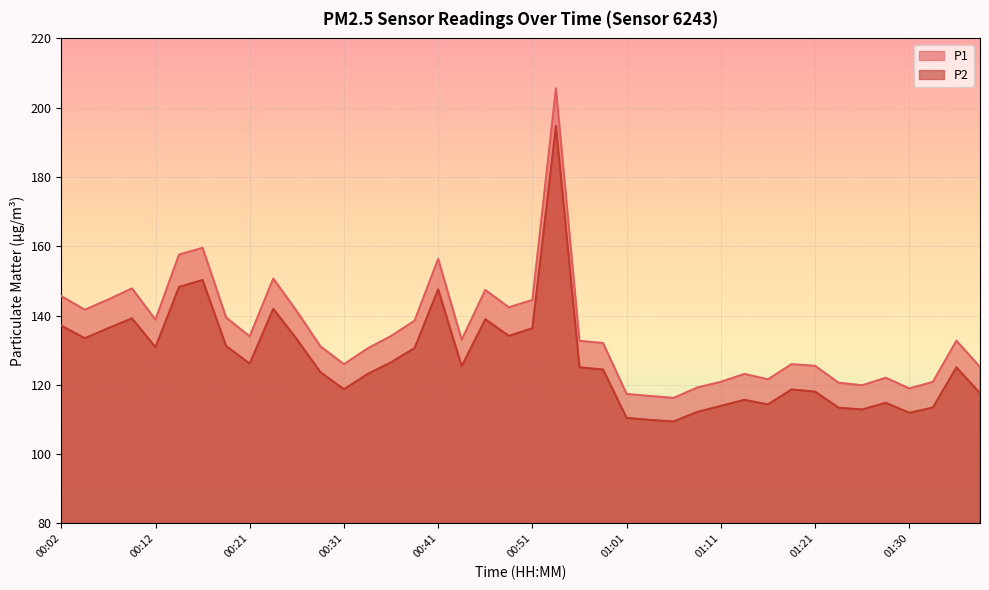

Between 01:28 and 00:21, which is larger?

00:21